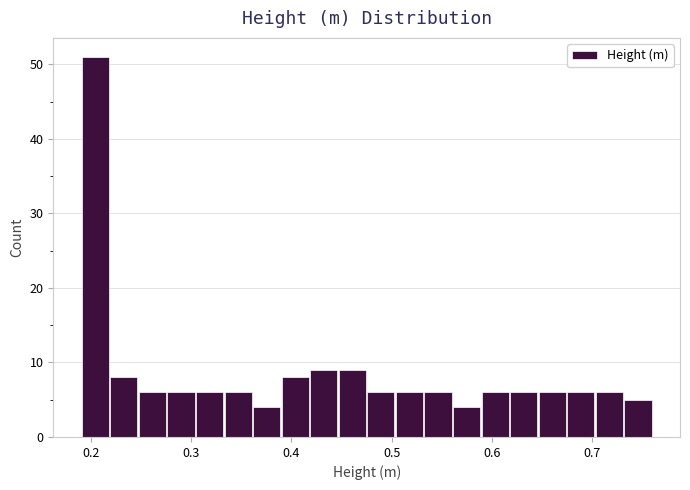

Around what value on the x-axis is the tallest bar? Give the approximate position of its centre, as read against the axis.

0.20